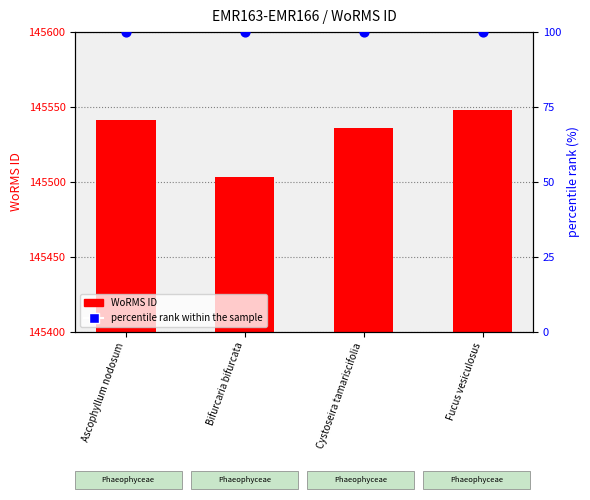

Which series reaches the minimum Y coordinate?

percentile rank within the sample